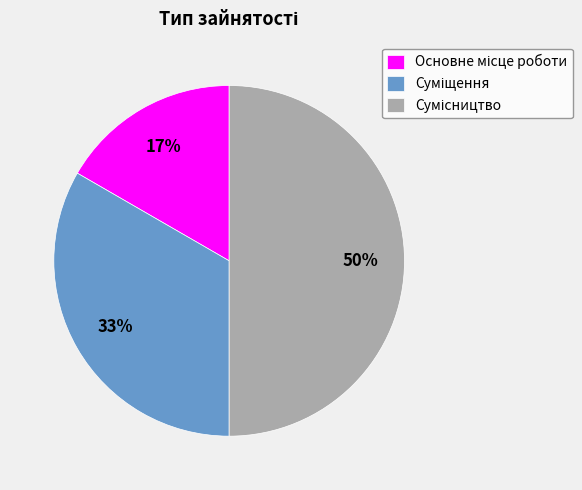

To the nearest percent, what is the average slice percentage?

33%